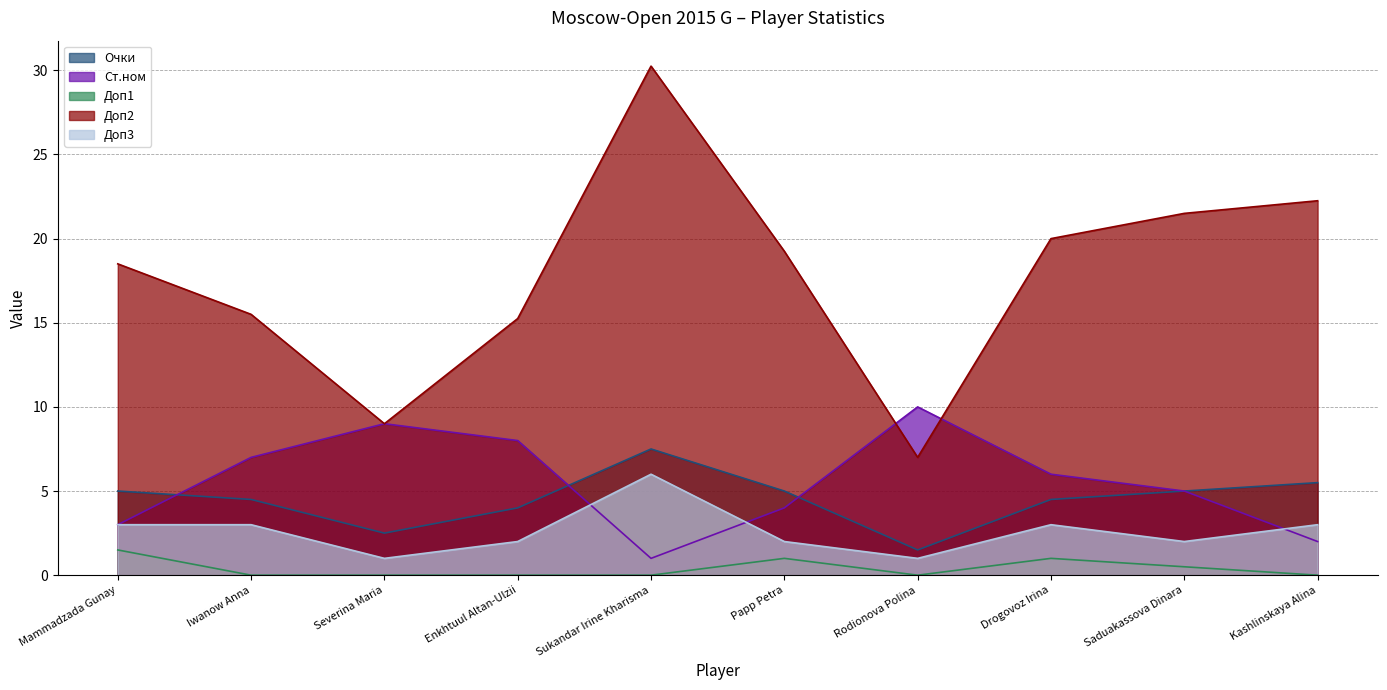

Between Iwanow Anna and Mammadzada Gunay, which is larger?

Mammadzada Gunay